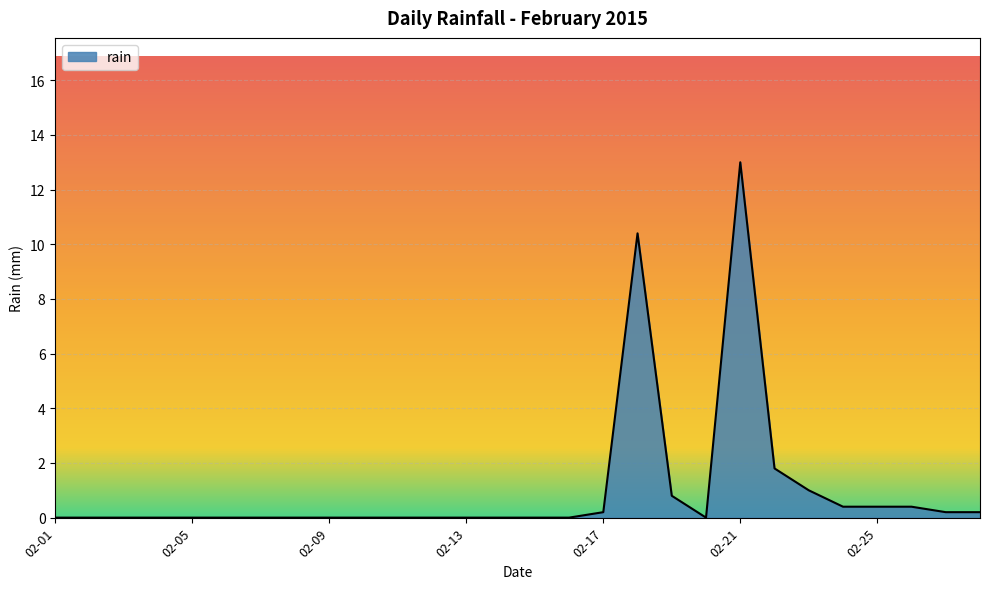

What is the greatest value displayed?

13.0